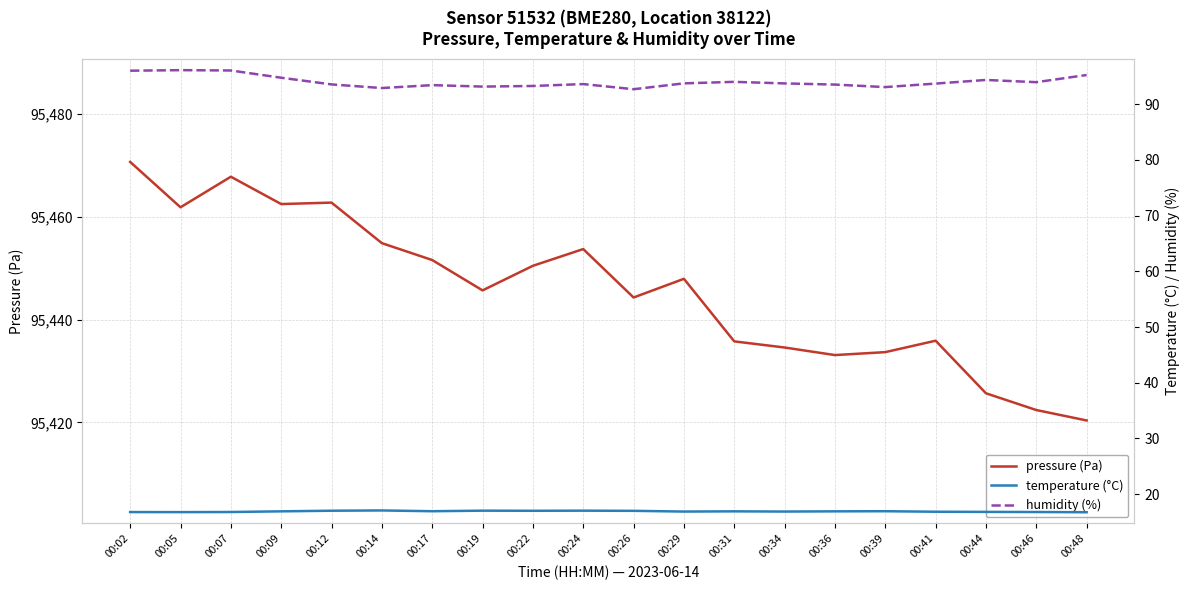

Between 00:22 and 00:29, which is larger?

00:22